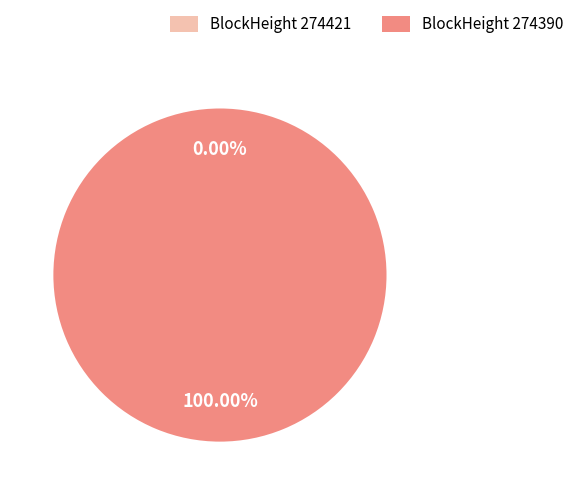

True or false: 274390 accounts for 100% of the total.

True